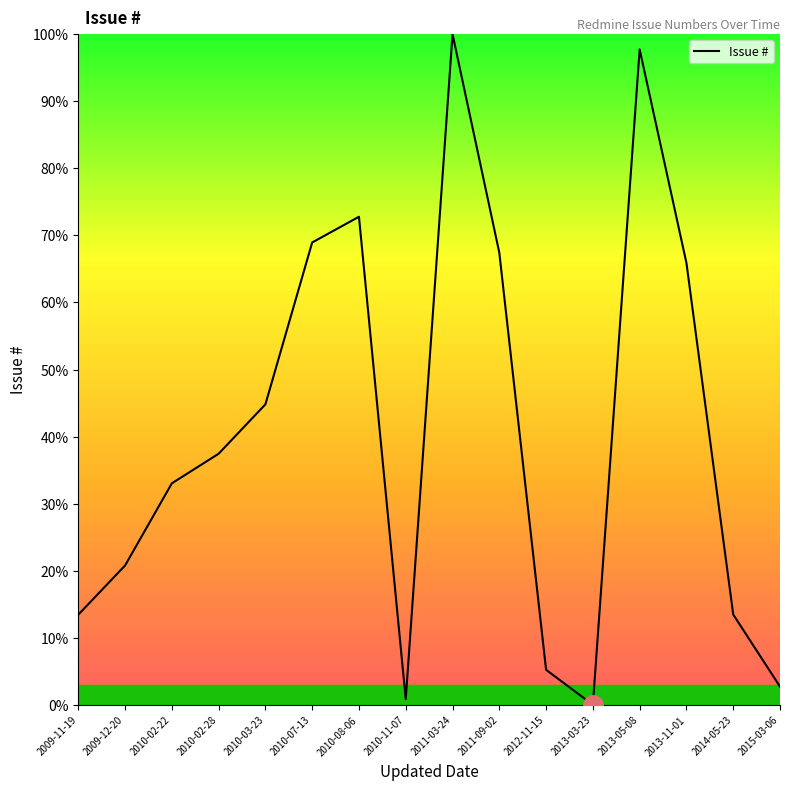

What is the difference between the second highest and second lowest values?

96.9